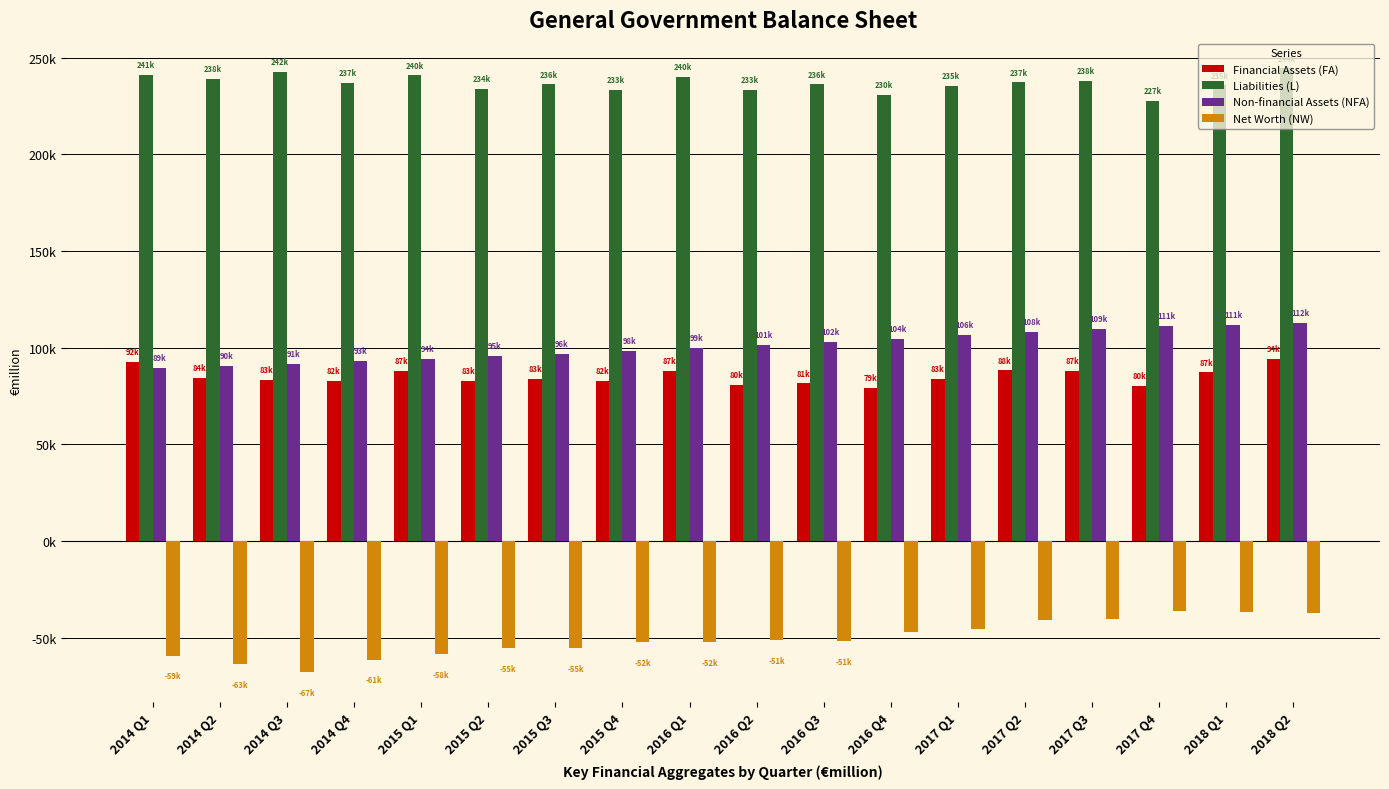

What is the average value of the Financial Assets (FA) series?

85110